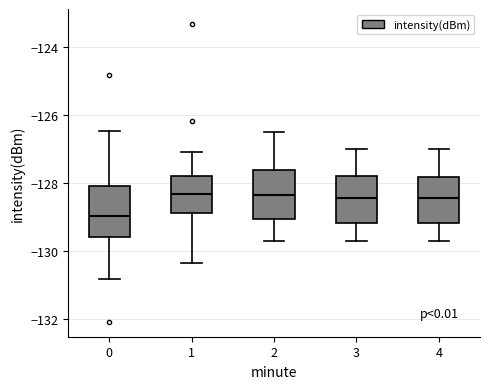

Which box's median line is the lowest?

0